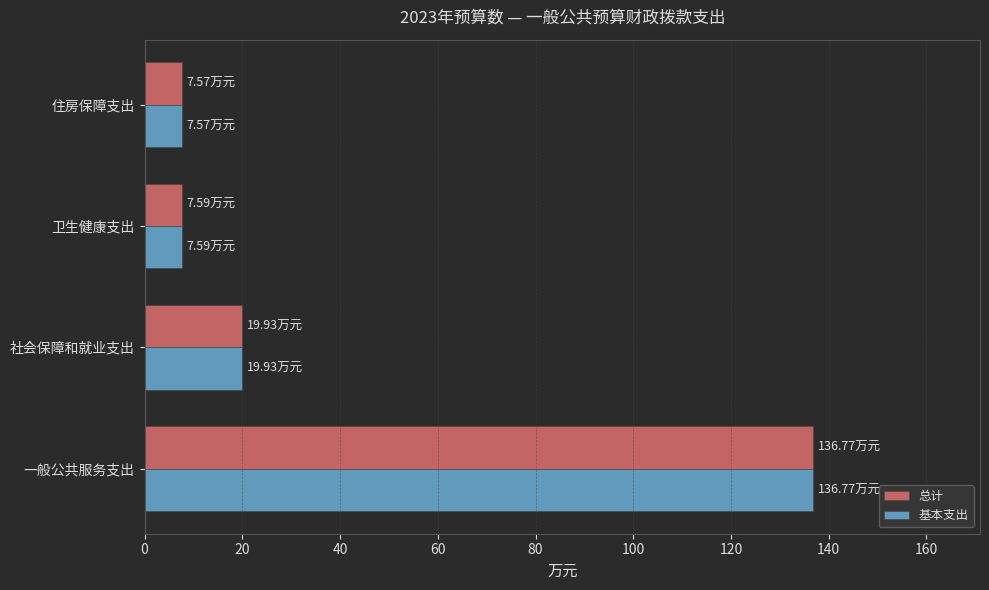

How many data points in 基本支出 are above 19?

2